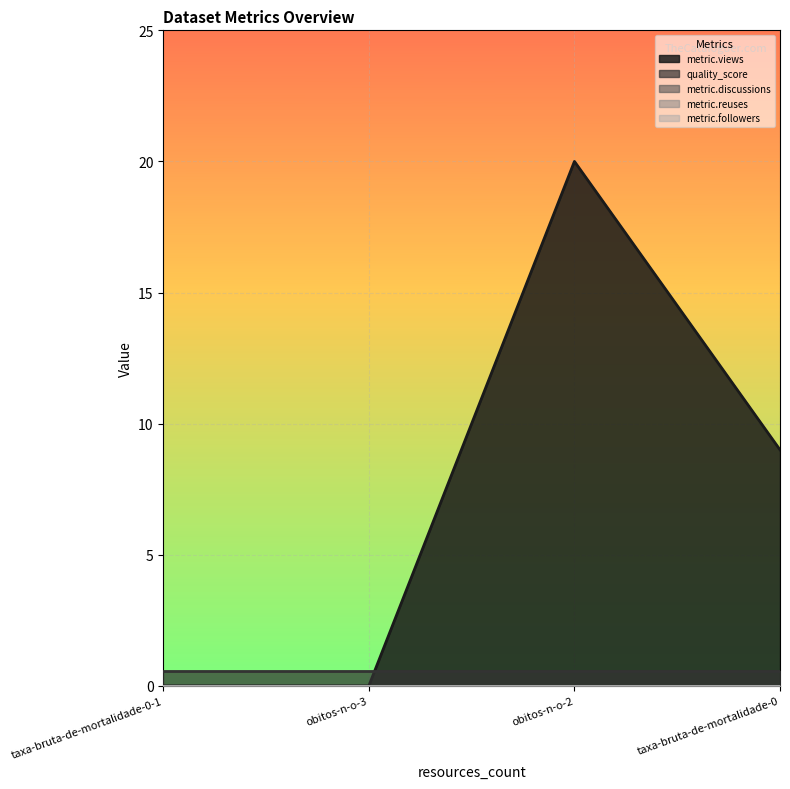

True or false: metric.reuses and metric.views cross at least once.

False